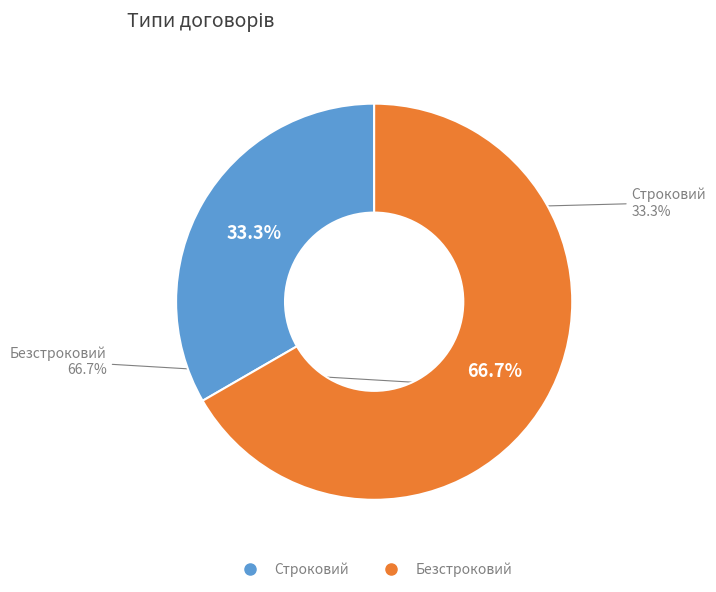

Is it true that Строковий is 45% of the pie?

False